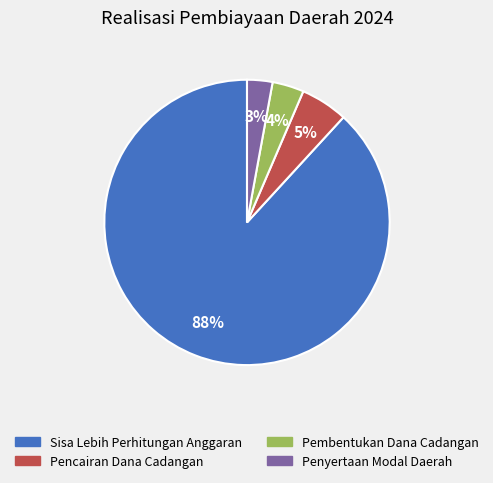

Which category has the smallest portion of the pie?

Penyertaan Modal Daerah